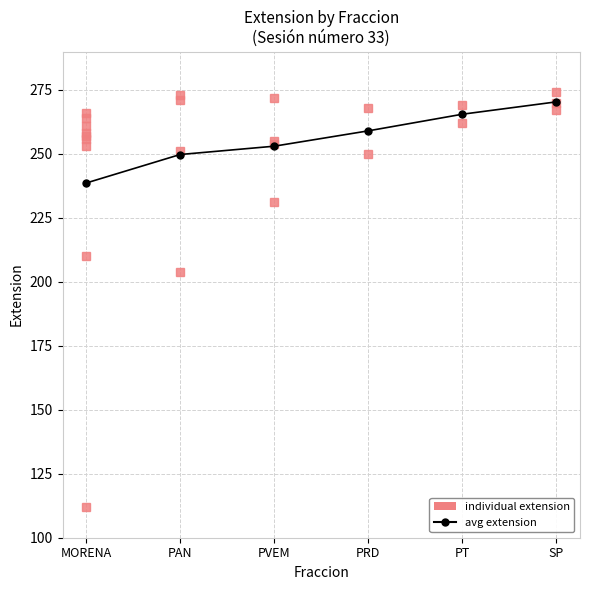

Rank the categories by value from lowest to highest.

MORENA, PAN, PVEM, PRD, PT, SP